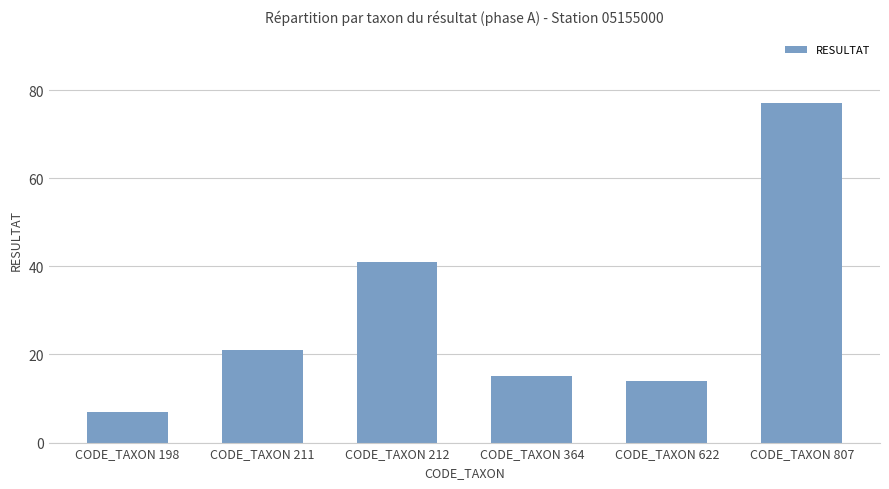

Is it true that the value at CODE_TAXON 364 is 25?

False